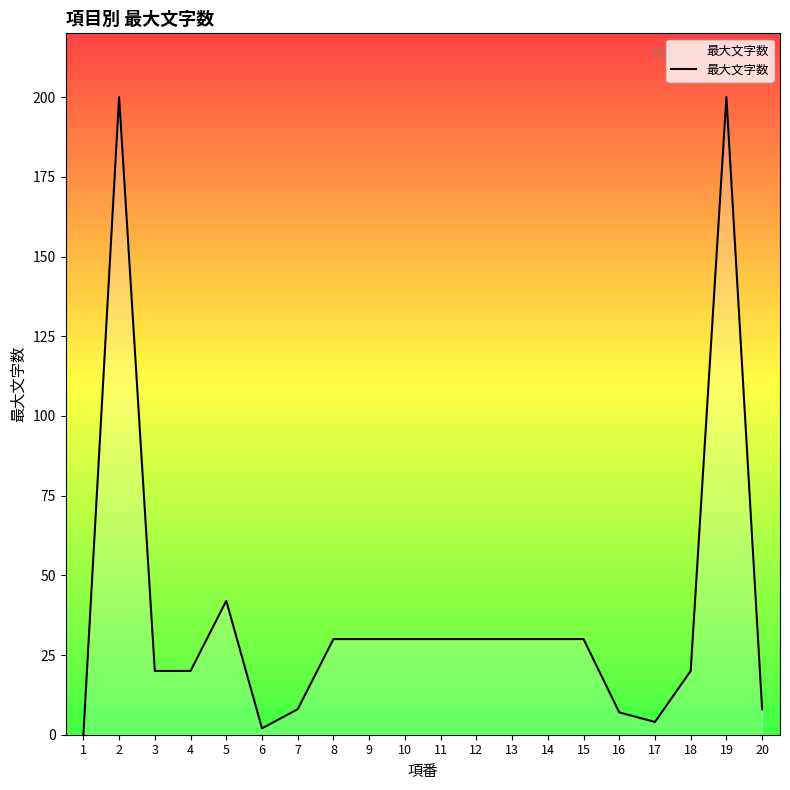

What is the change in value from 9 to 16?

-23